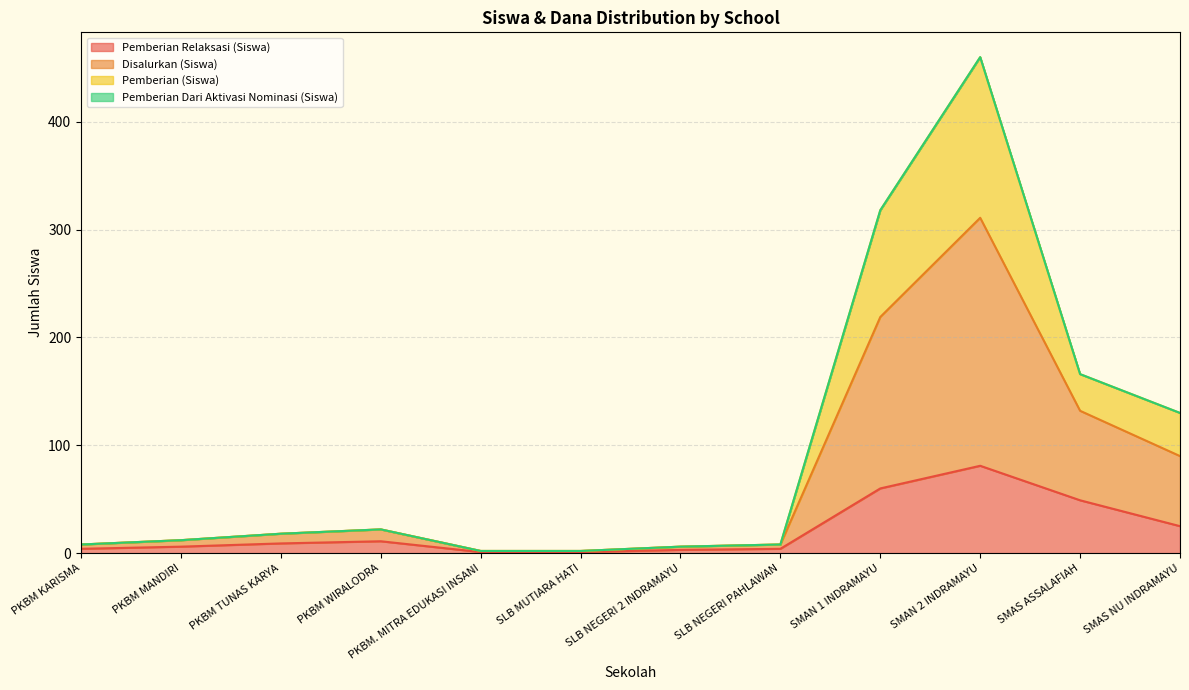

Which category has the lowest value in the Pemberian Relaksasi (Siswa) series?

PKBM. MITRA EDUKASI INSANI